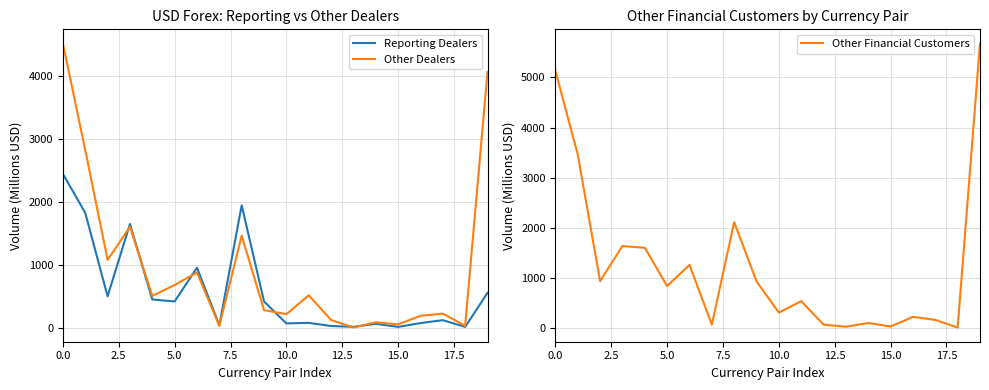

Is it true that Reporting Dealers equals 2448 at 0.0?

True